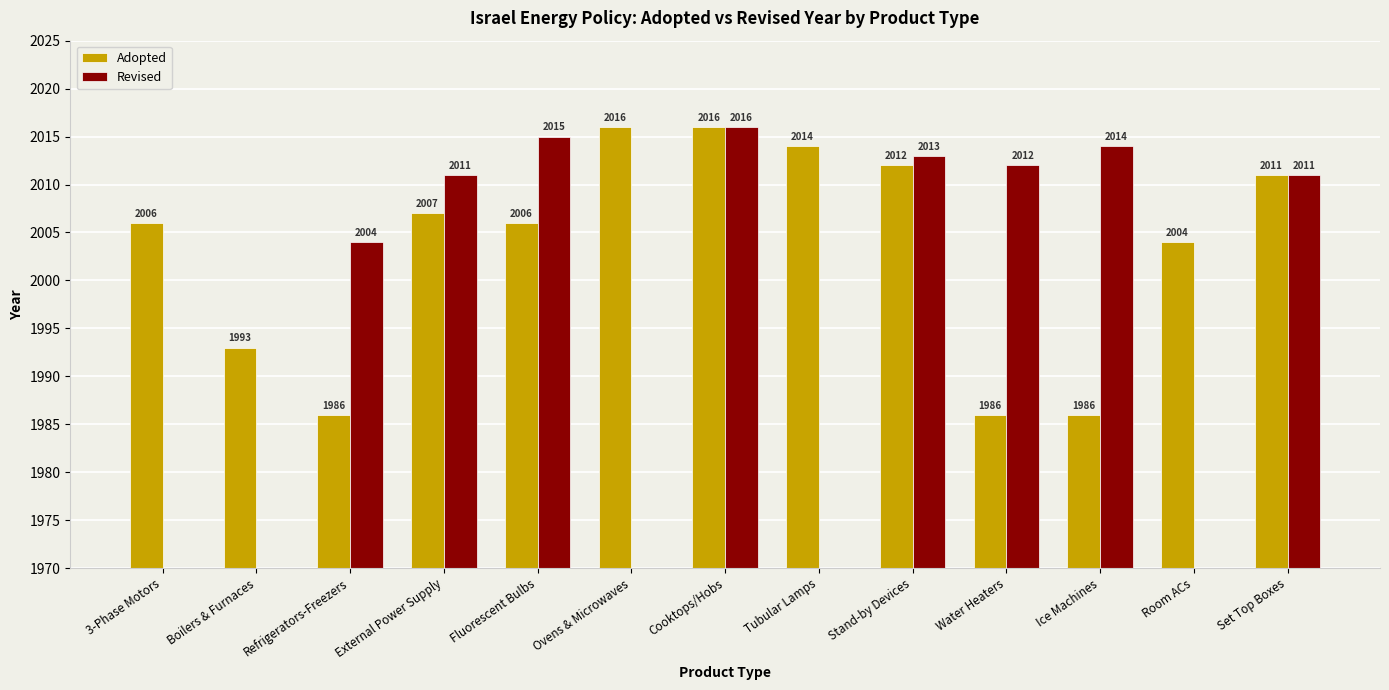

Between Tubular Lamps and Fluorescent Bulbs, which is larger?

Tubular Lamps